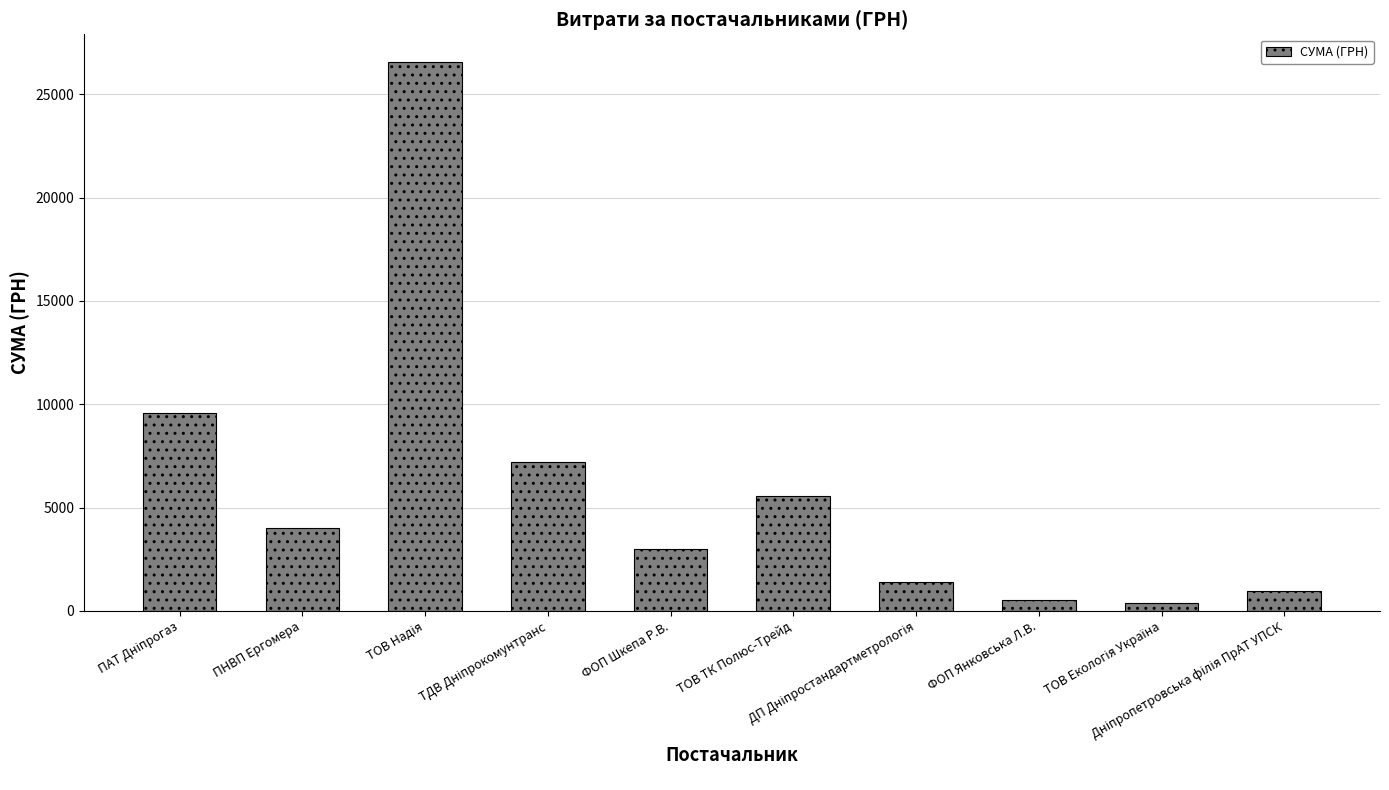

What is the greatest value displayed?

26570.3